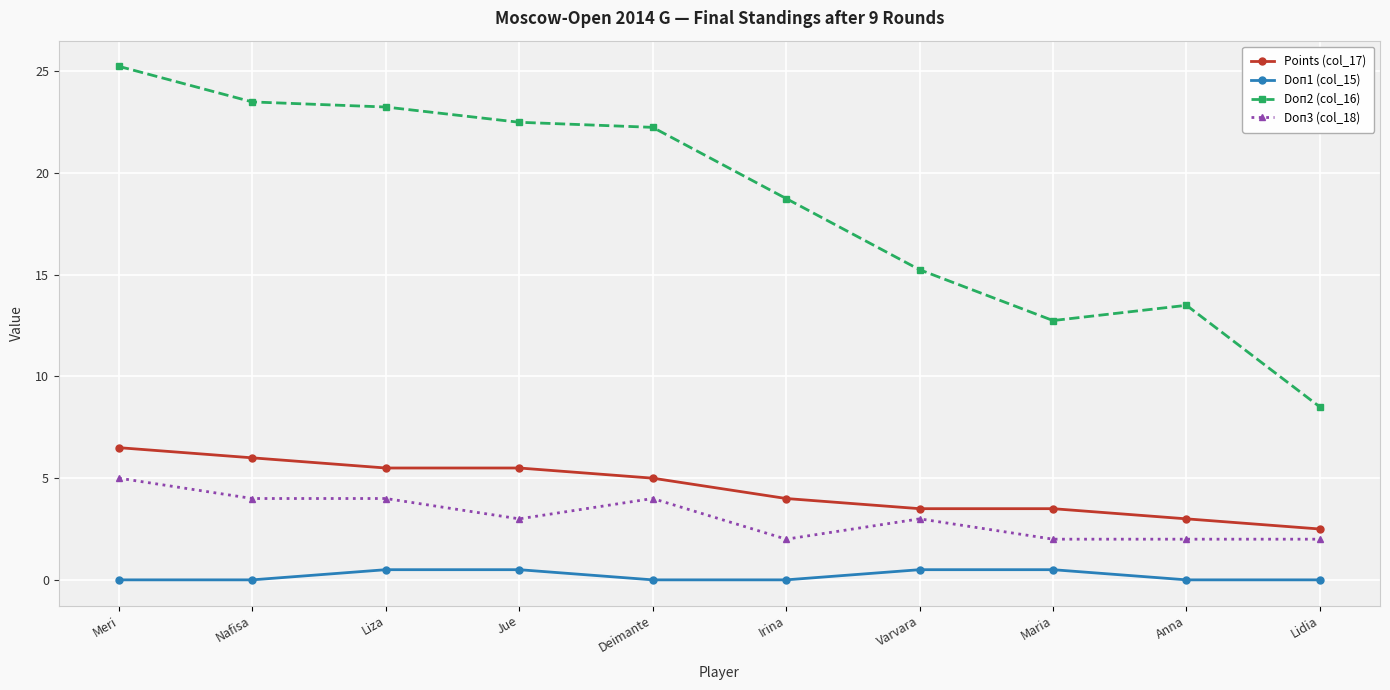

Rank the series by their maximum value, from lowest to highest.

Doп1 (col_15), Doп3 (col_18), Points (col_17), Doп2 (col_16)